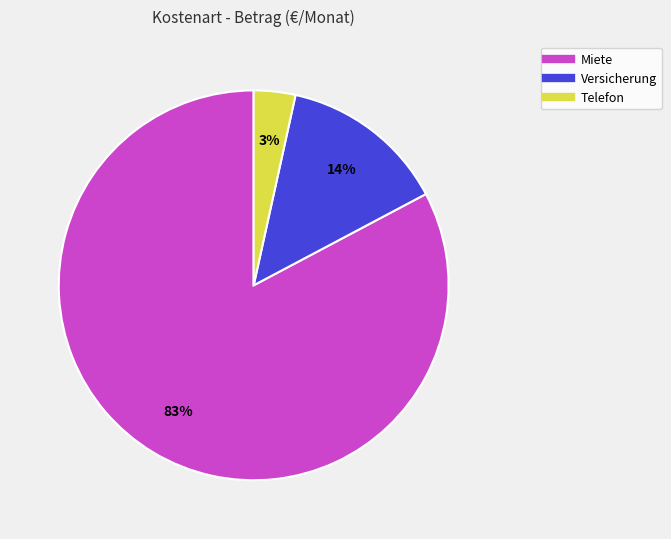

Is the sum of Telefon and Versicherung greater than half?

No